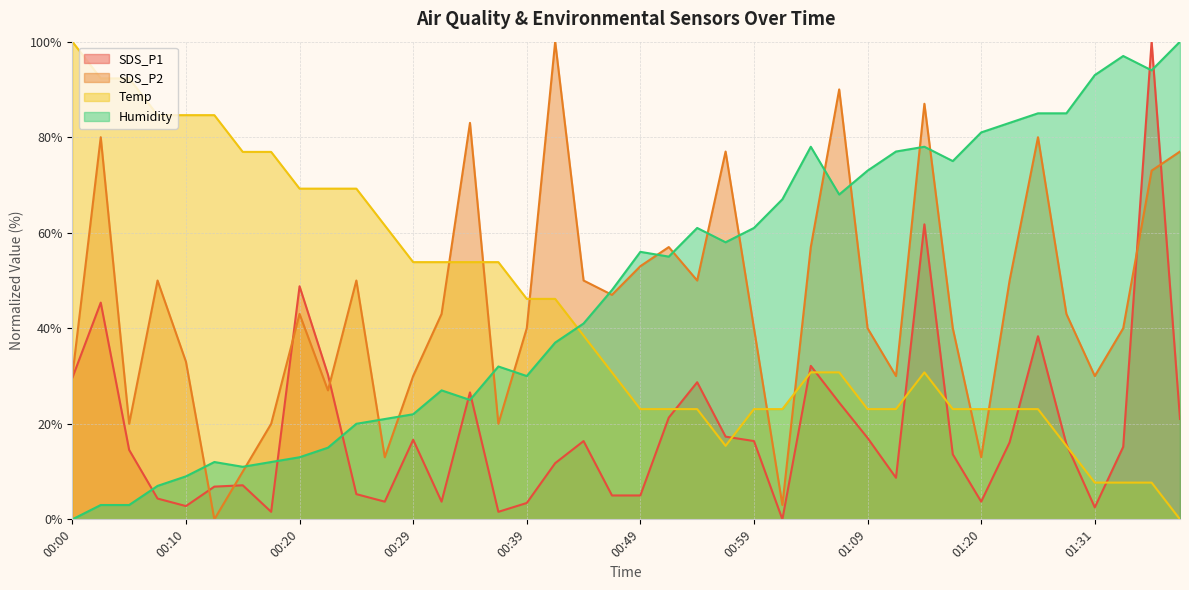

What is the difference between the maximum and minimum values in the Humidity series?

100.0